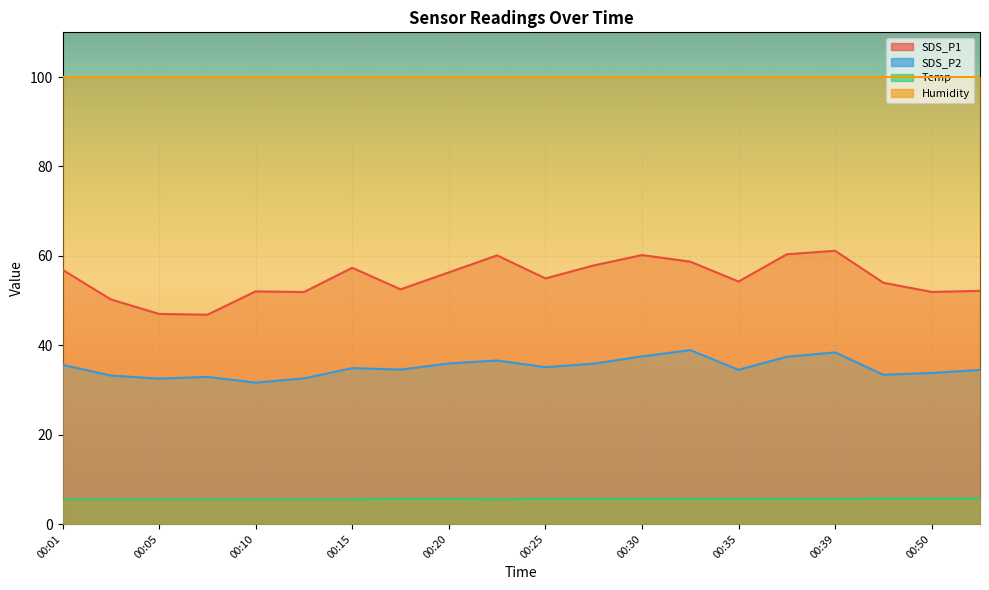

What is the average value of the SDS_P2 series?

35.0